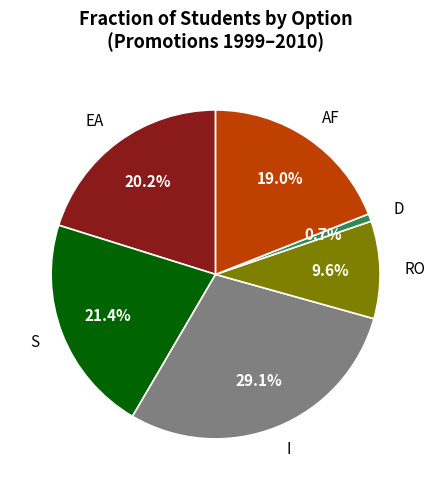

To the nearest percent, what is the combined percentage of AF and S?

40%